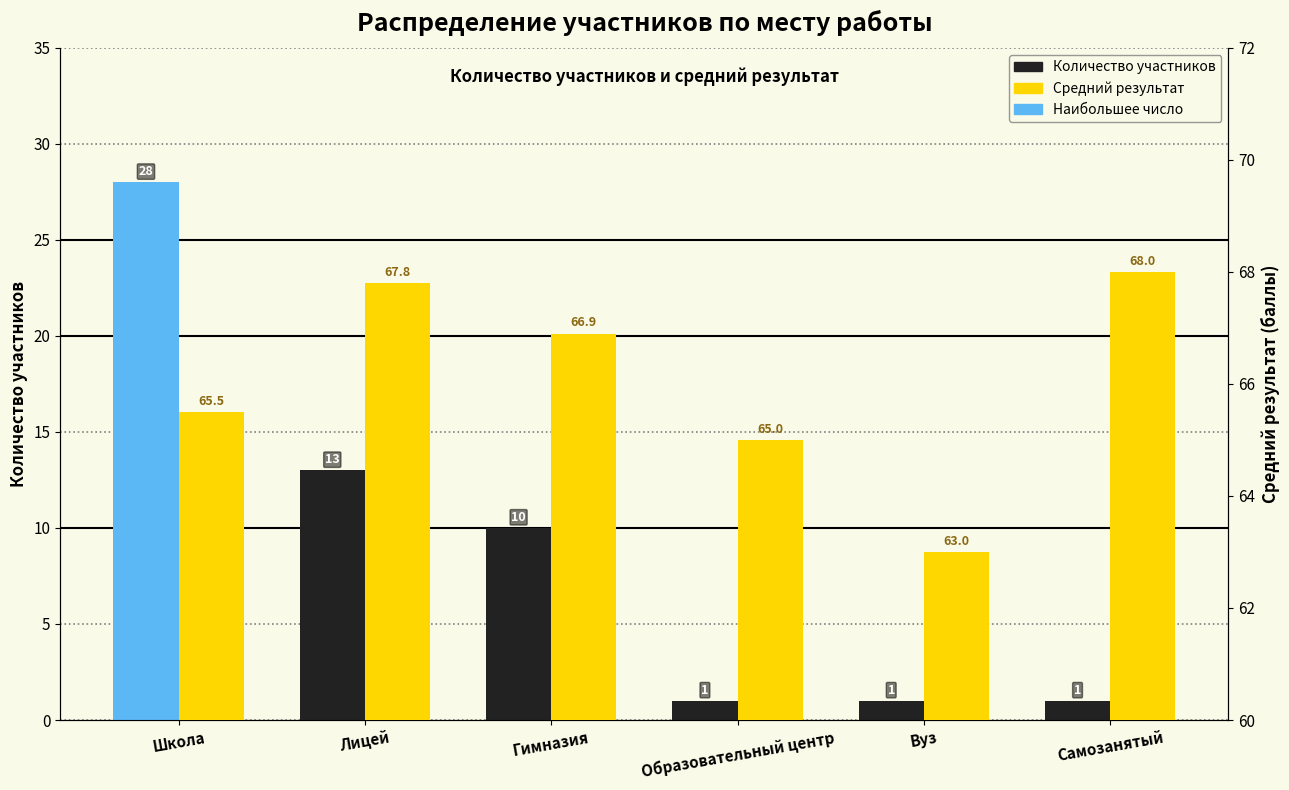

What is the spread (max minus min) of values at Лицей?

54.8